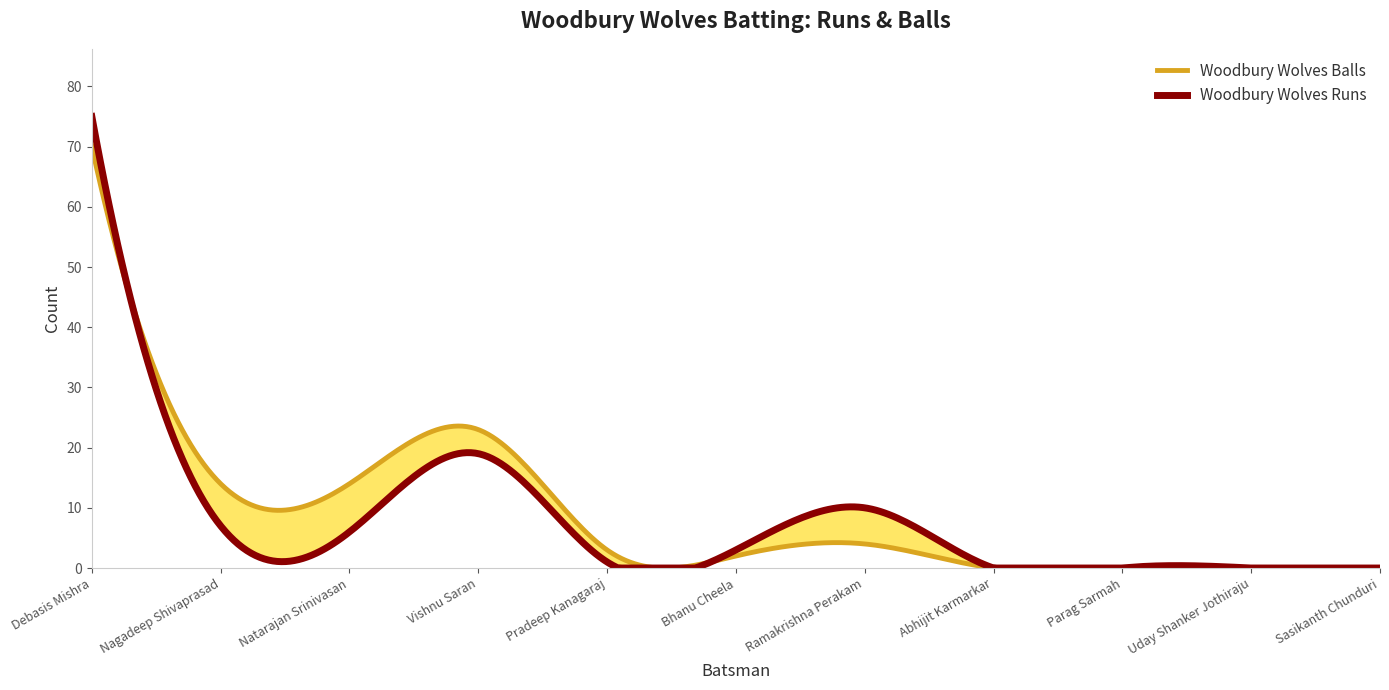

At which label does Woodbury Wolves Balls first exceed 3?

Debasis Mishra